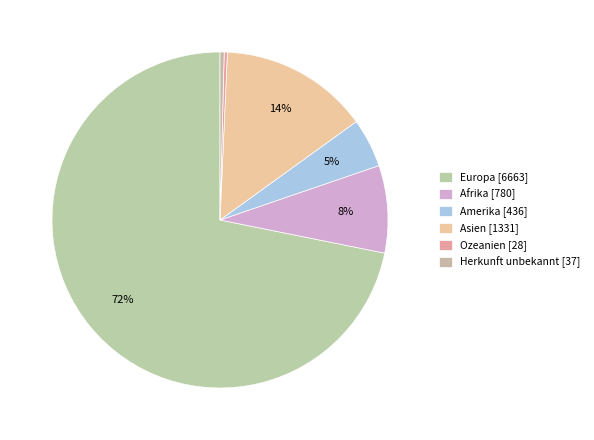

Count the number of slices in the pie.

6